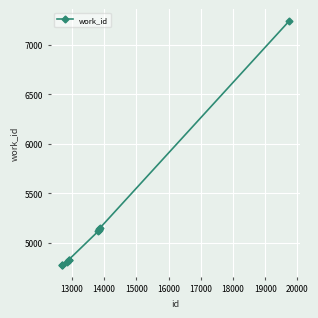

What is the difference between the maximum and minimum values?

2457